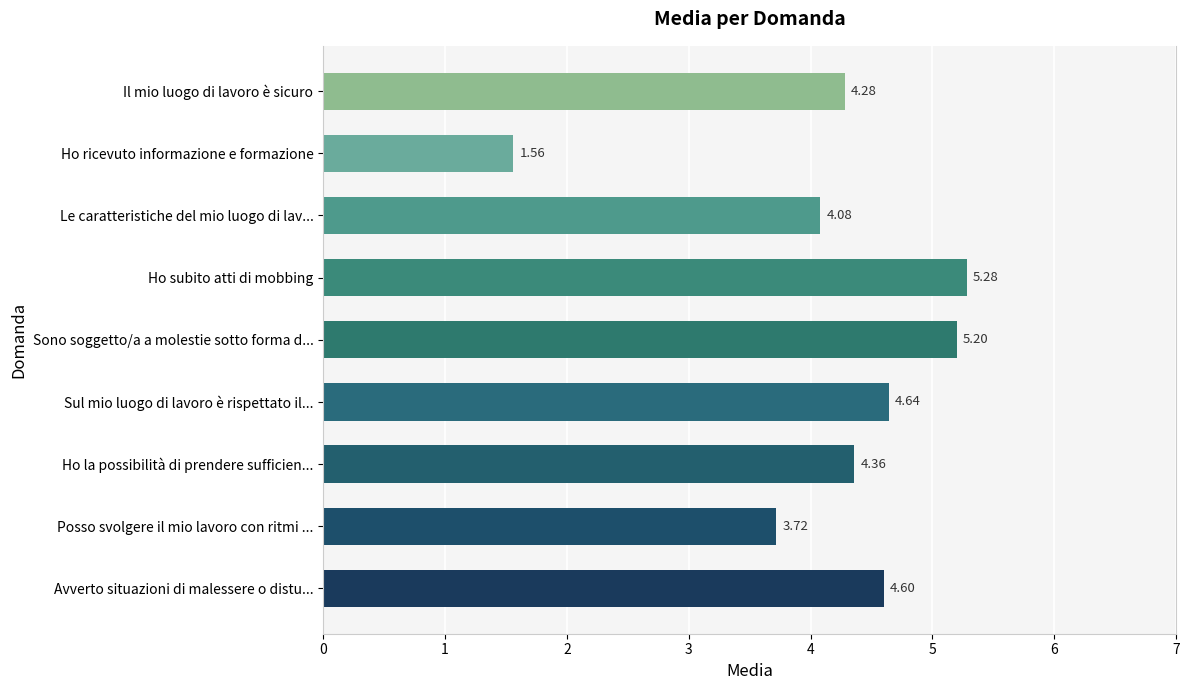

Does the chart contain stacked bars?

No